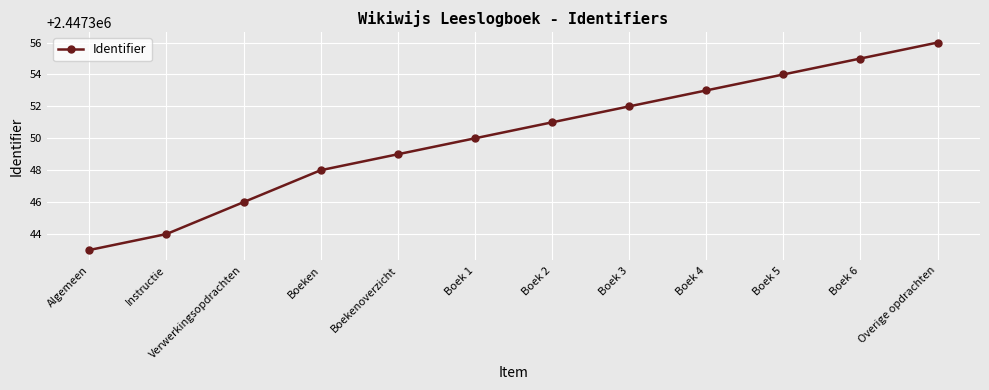

What is the smallest value displayed?

2447343